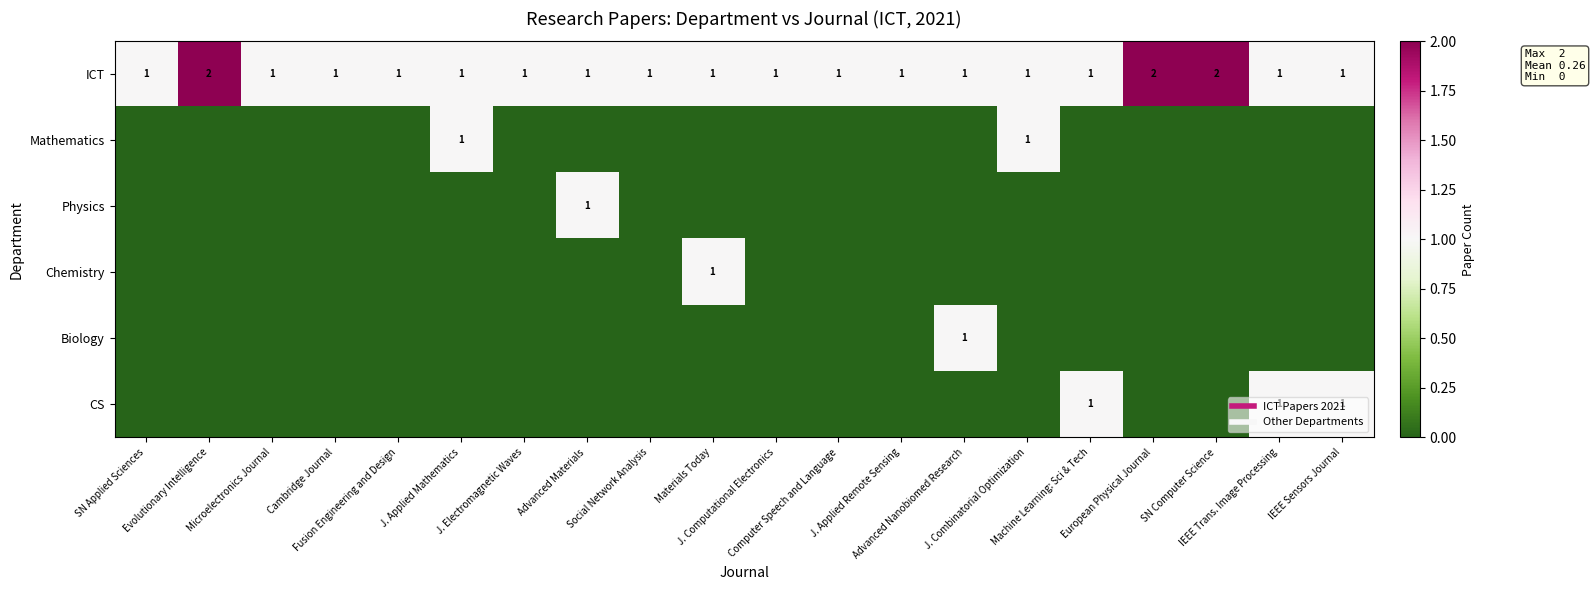

True or false: Chemistry has a value of 0 at IEEE Trans. Image Processing.

True